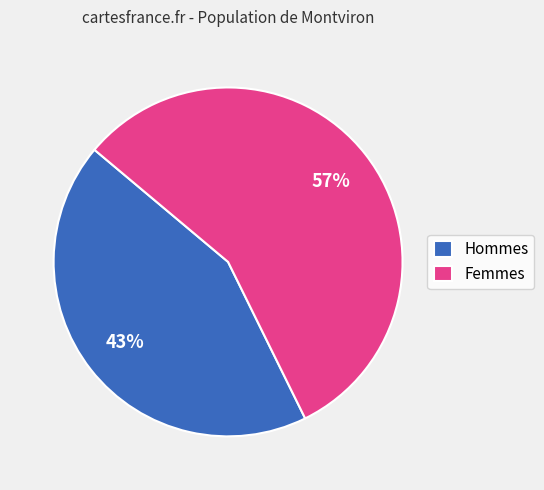

Do Femmes and Hommes together represent more than half of the pie?

Yes